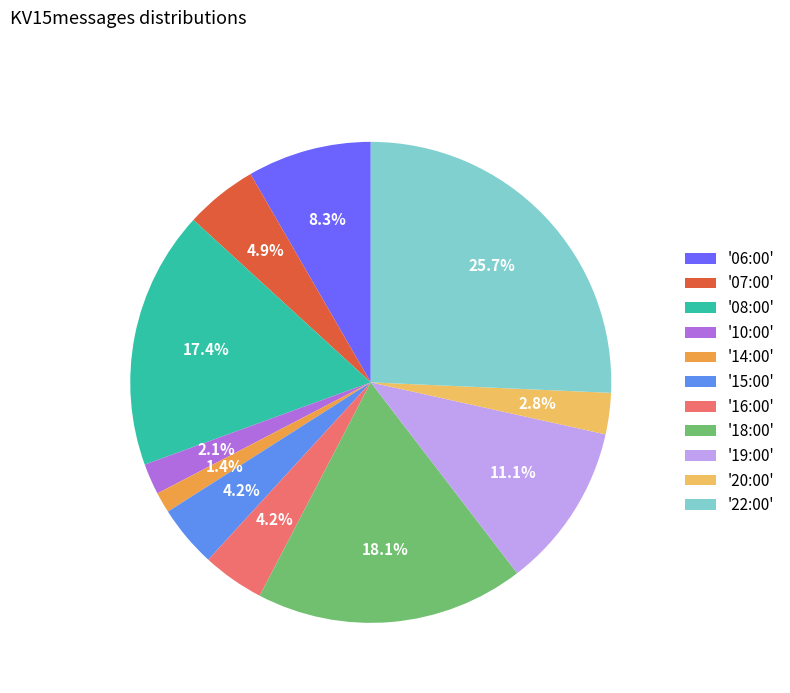

Is there any slice that represents more than half of the pie?

No